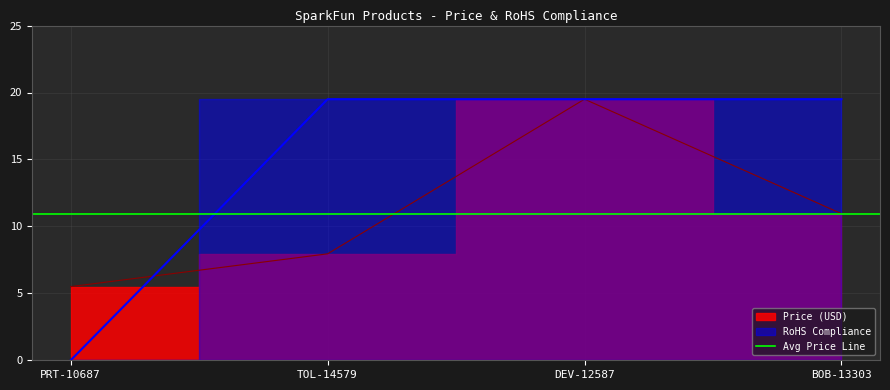

Rank the series by their average value, from lowest to highest.

Price (USD), RoHS Compliance